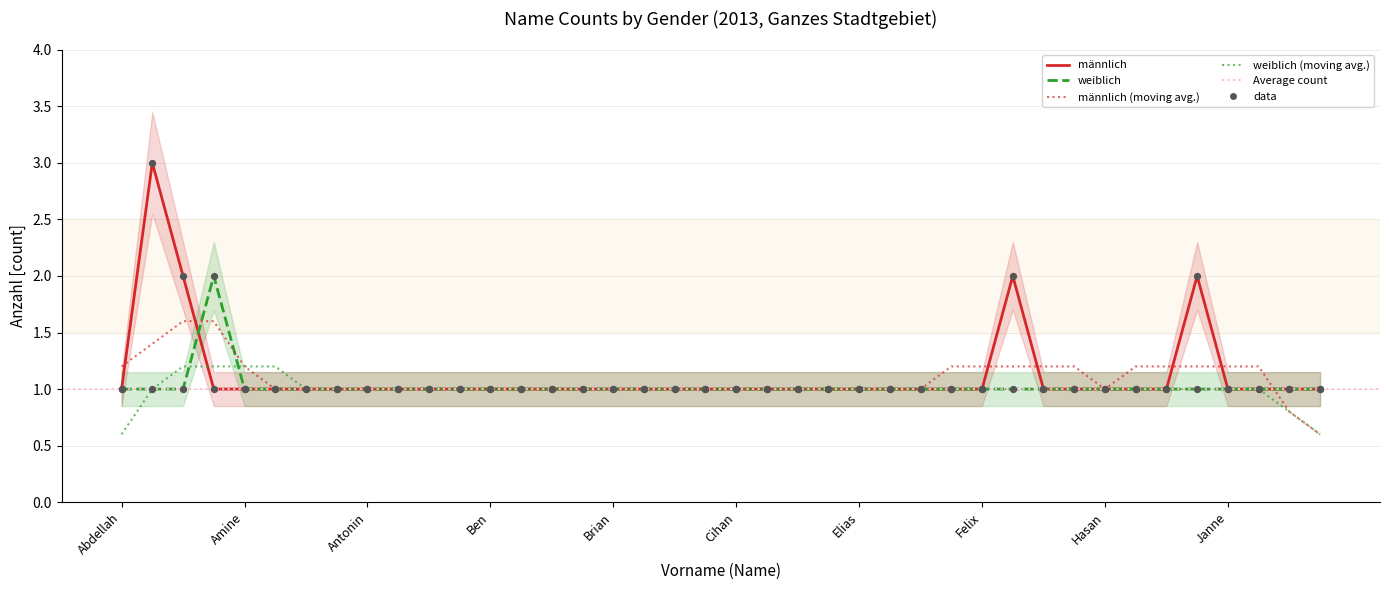

At which category is the sum across all series the highest?

Adrian